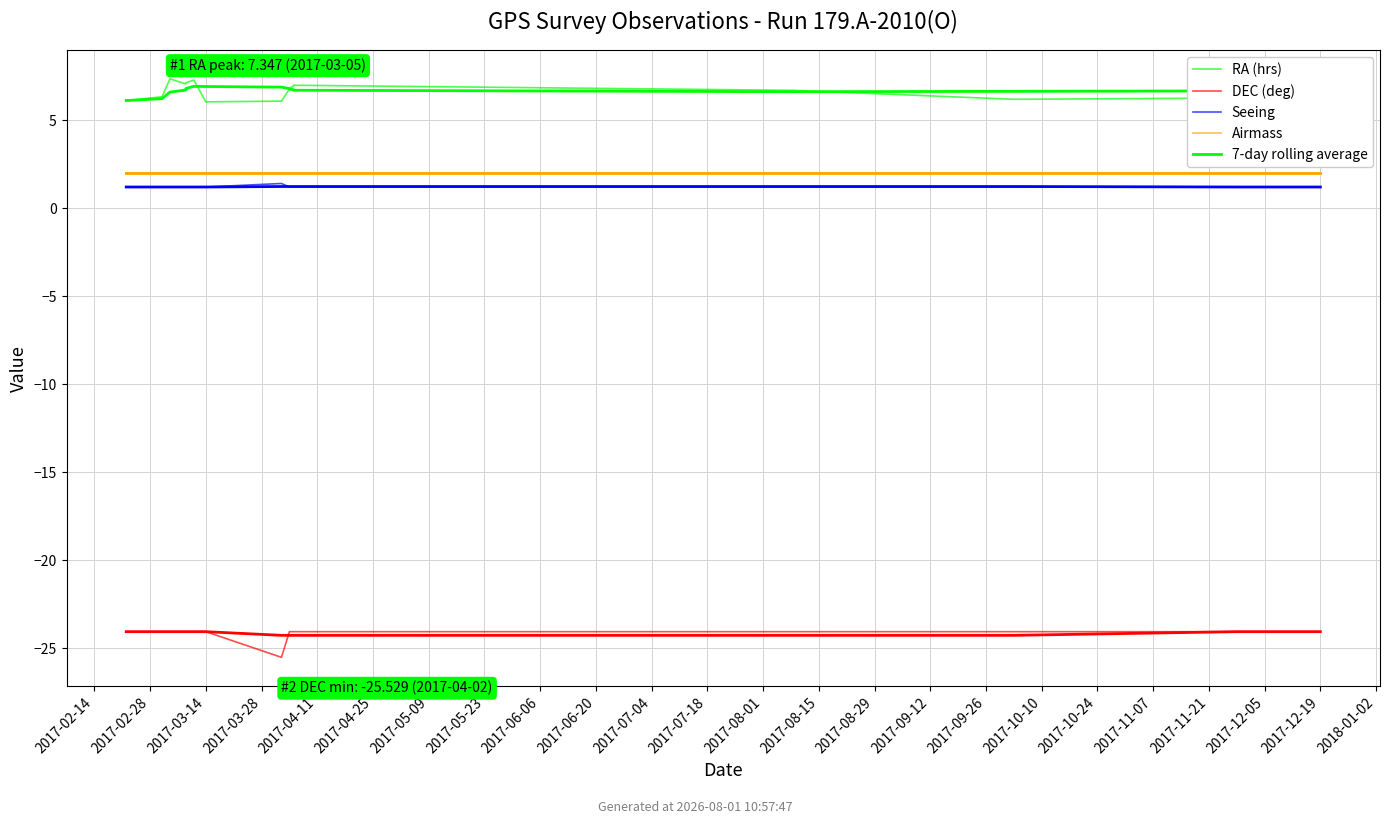

What is the difference between the maximum and minimum values in the 7-day rolling average series?

0.8